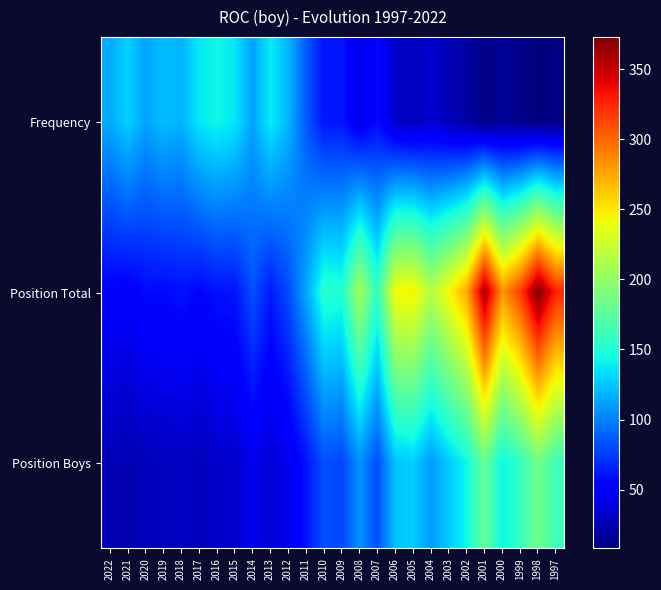

Which category has the highest value across all series?

1998